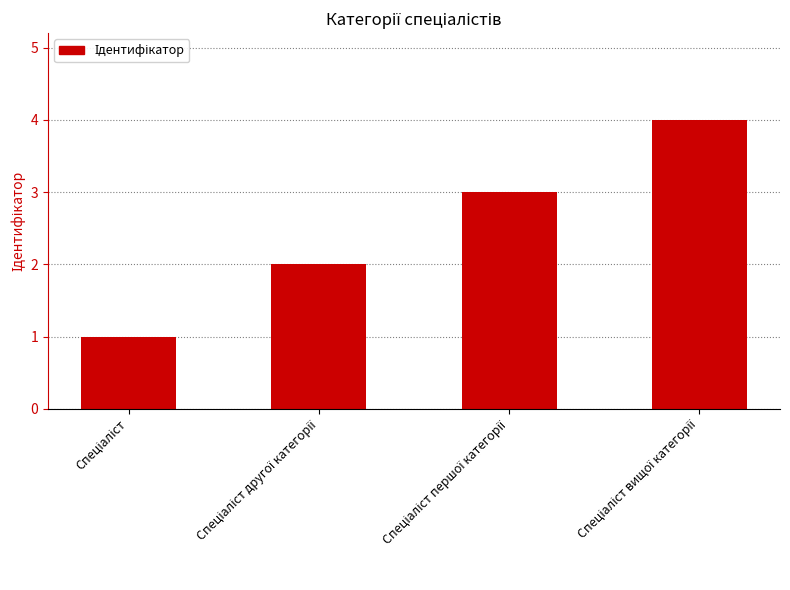

What is the difference between the maximum and minimum values?

3